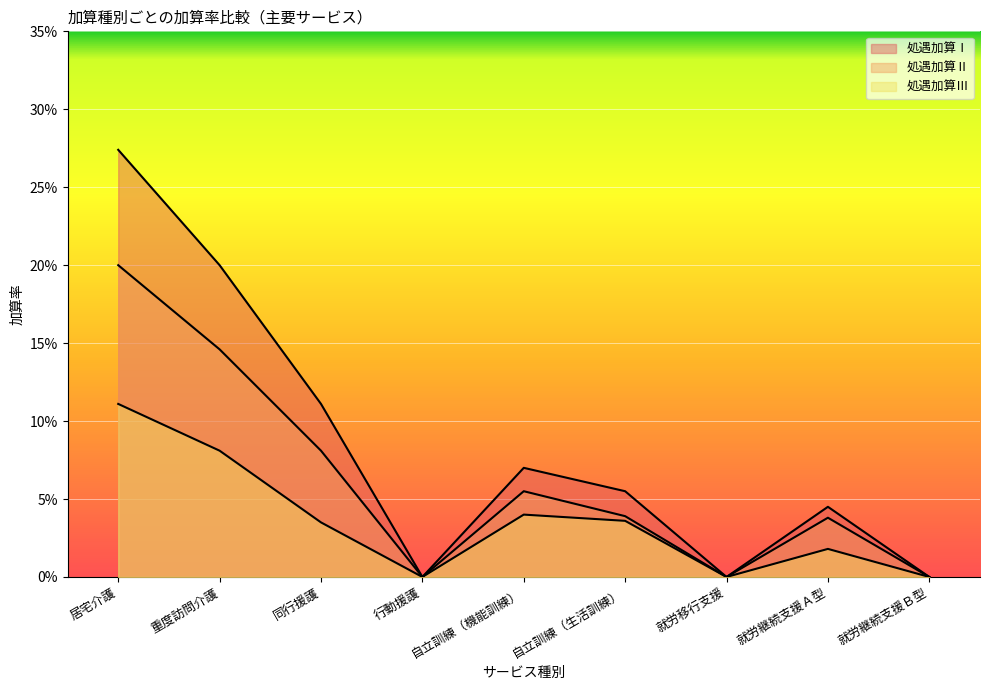

Which series has the largest range (max minus min)?

処遇加算Ⅰ